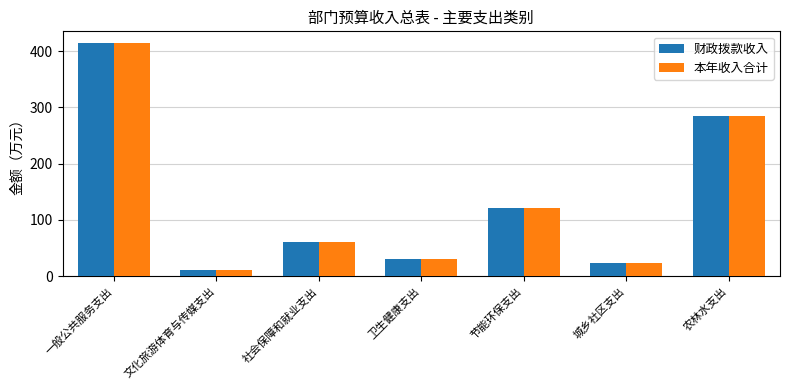

Reading right to left, list all the values displayed in this chart.

财政拨款收入: 284.1	23.9	121.3	30.0	61.8	11.9	414.5
本年收入合计: 284.1	23.9	121.3	30.0	61.8	11.9	414.5